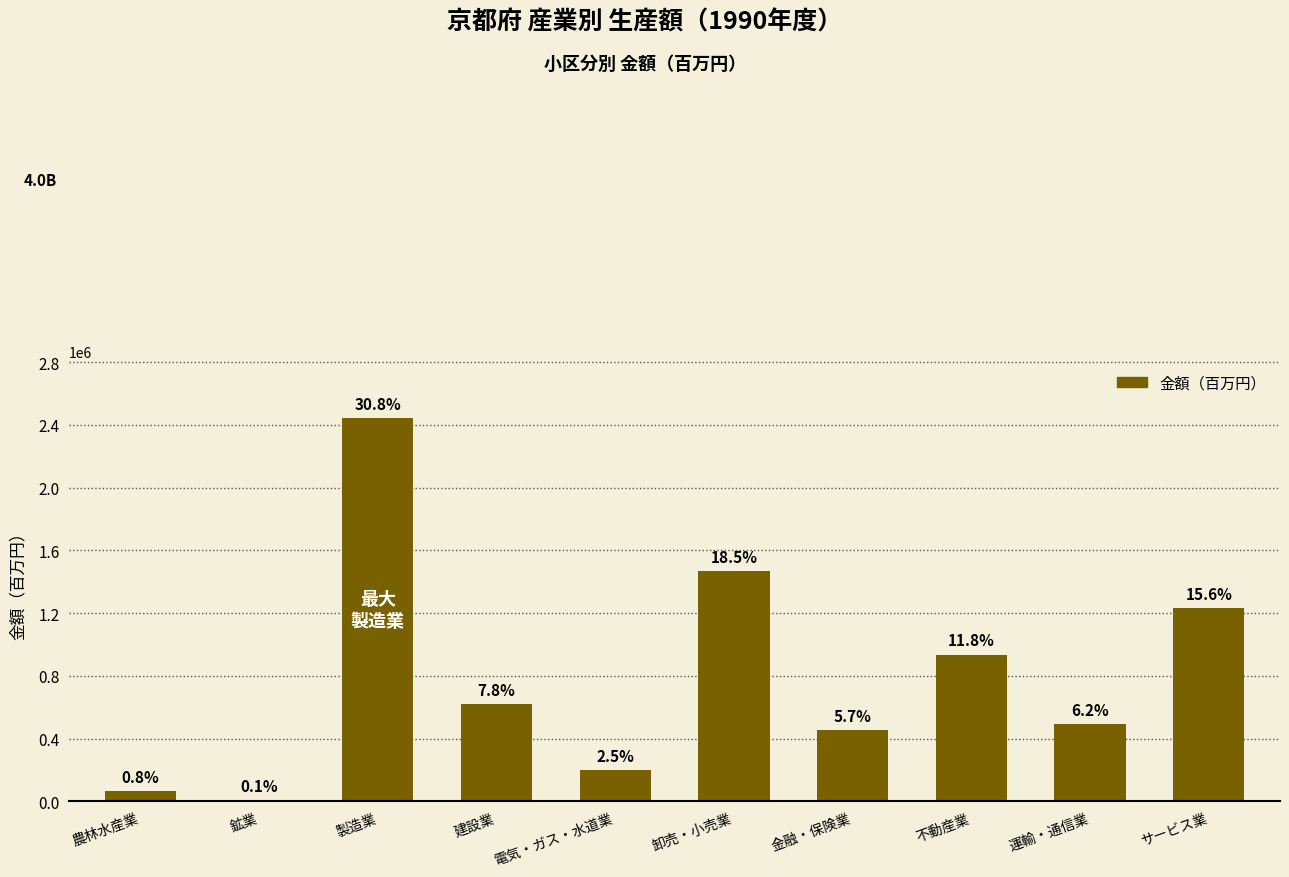

At which label does the data first exceed 620799?

製造業